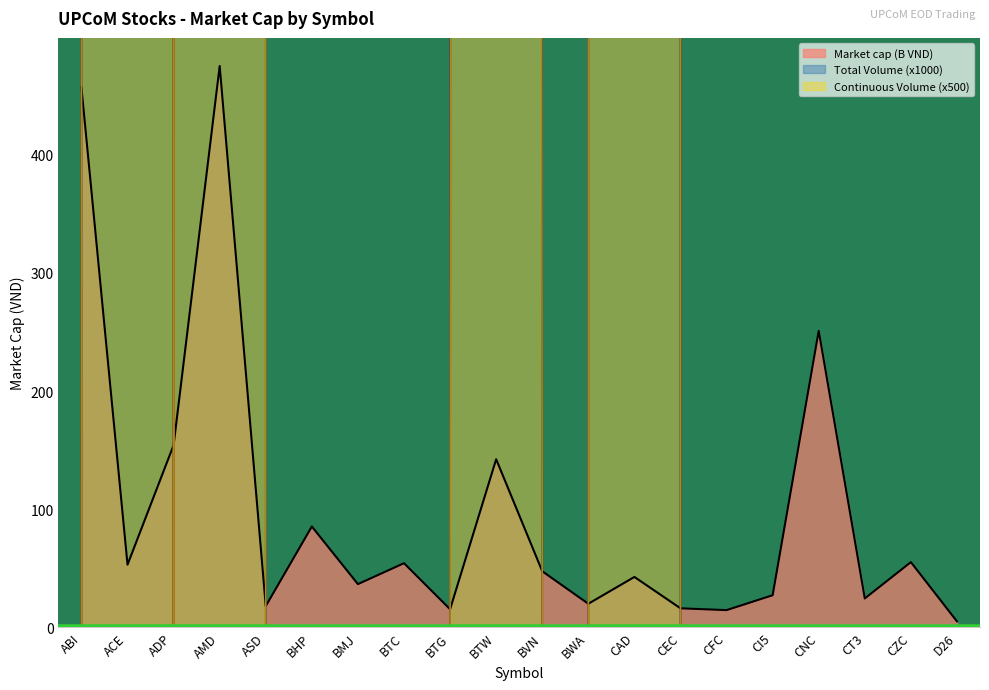

List the series in order of their overall mean, highest first.

Total Volume, Continuous Volume, Market cap